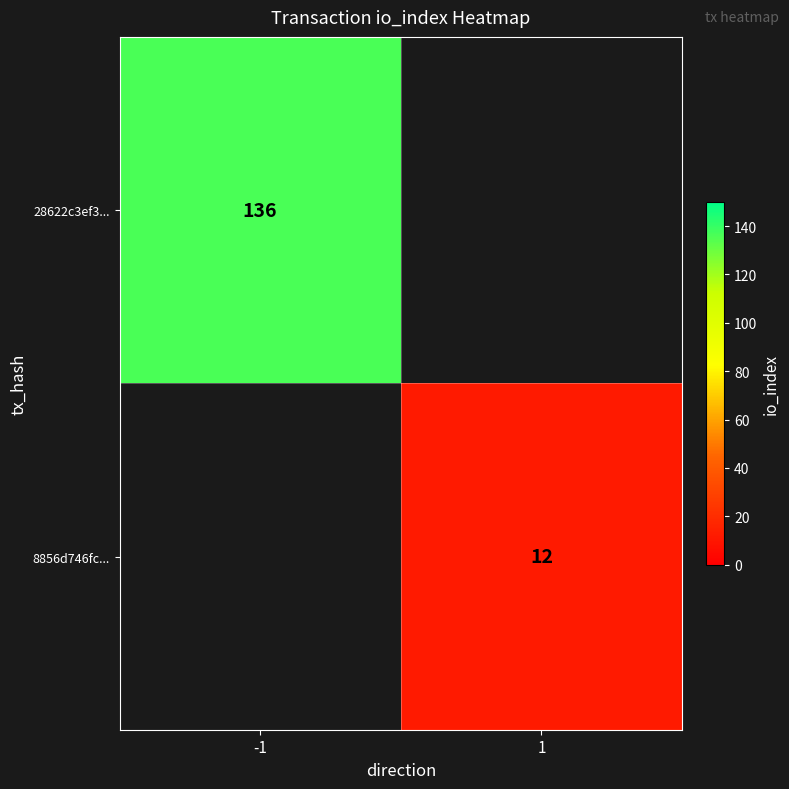

The 8856d746fc... series shows 16.2 at 1. True or false?

False